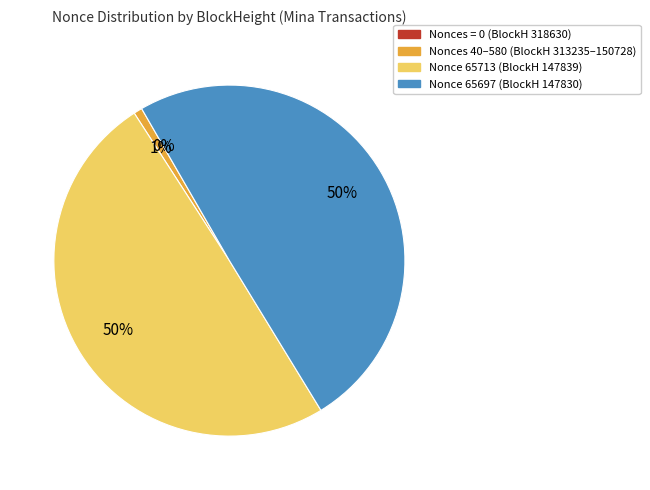

Does any single category account for the majority?

No